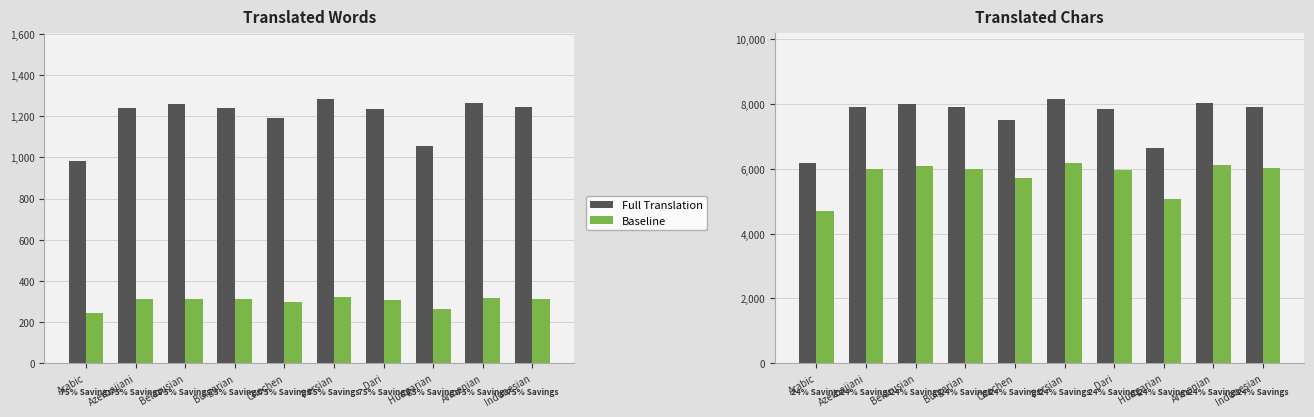

Between Arabic and Azerbaijani, which is larger?

Azerbaijani